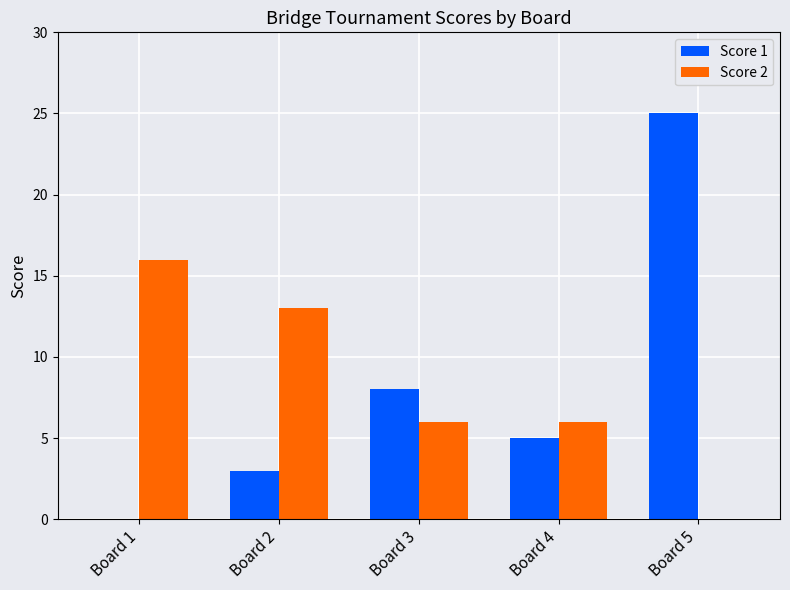

What is the approximate value of Score 2 at Board 1, to the nearest 10?

20